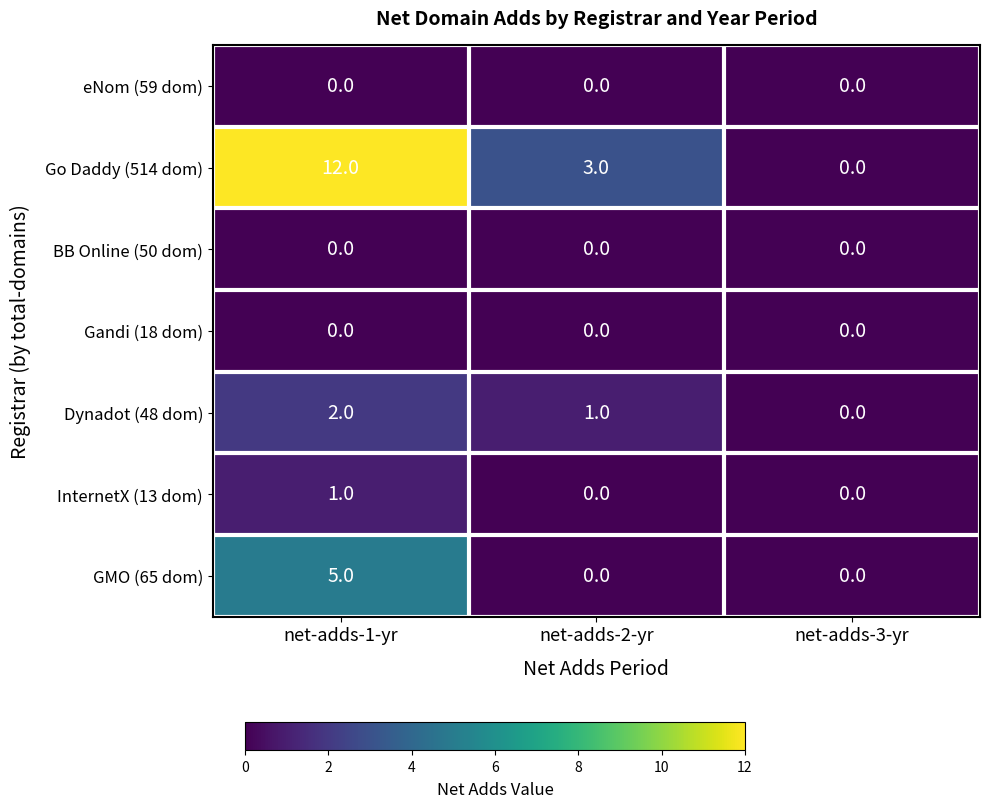

The Dynadot (48 dom) series shows -1 at net-adds-3-yr. True or false?

False